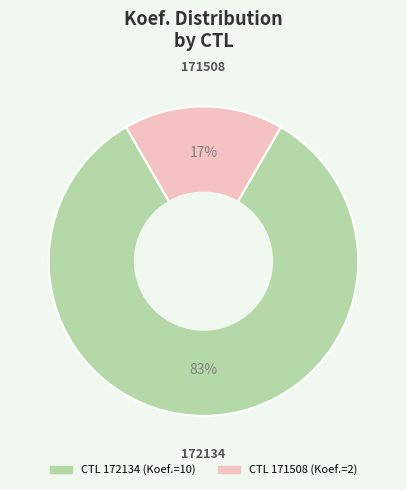

What is the largest slice in the pie chart?

172134